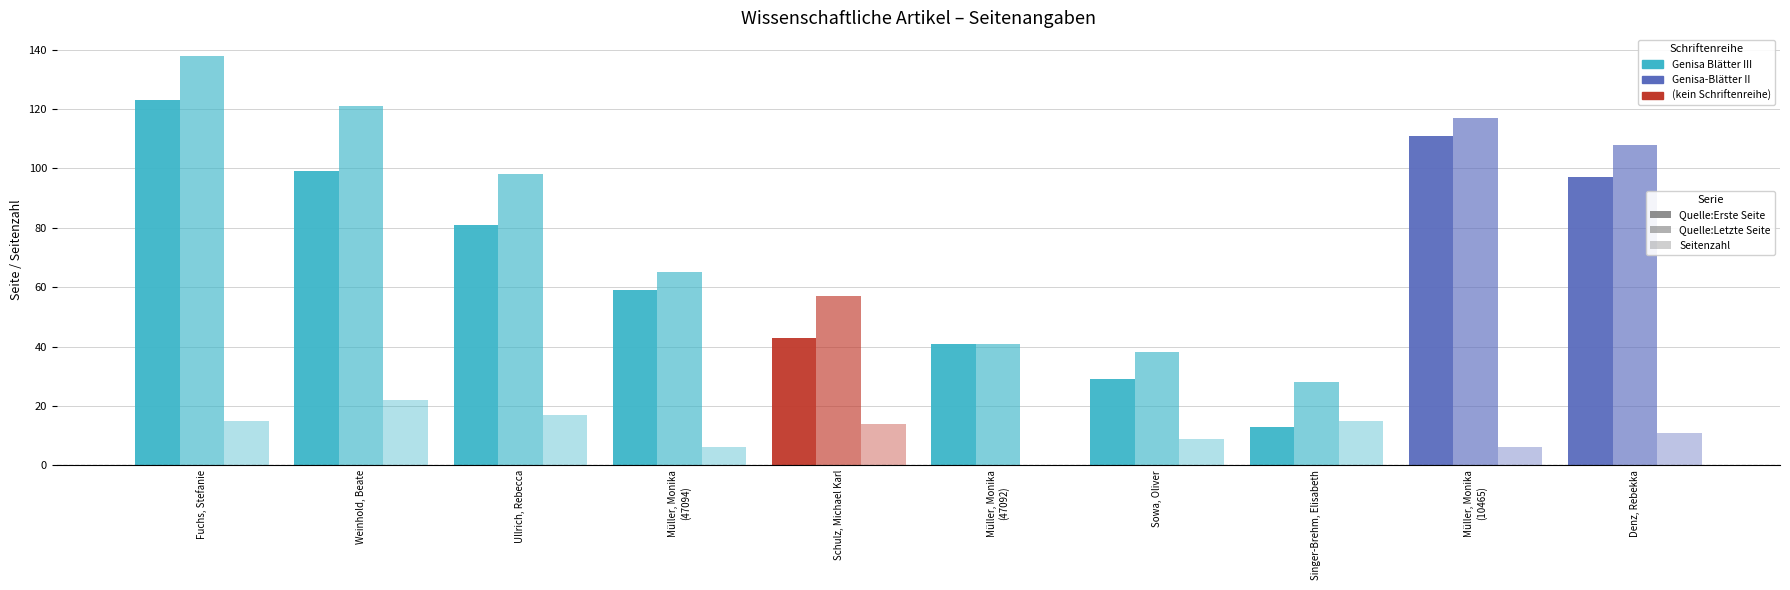

Read the Quelle:Letzte Seite value at Schulz, Michael Karl.

57